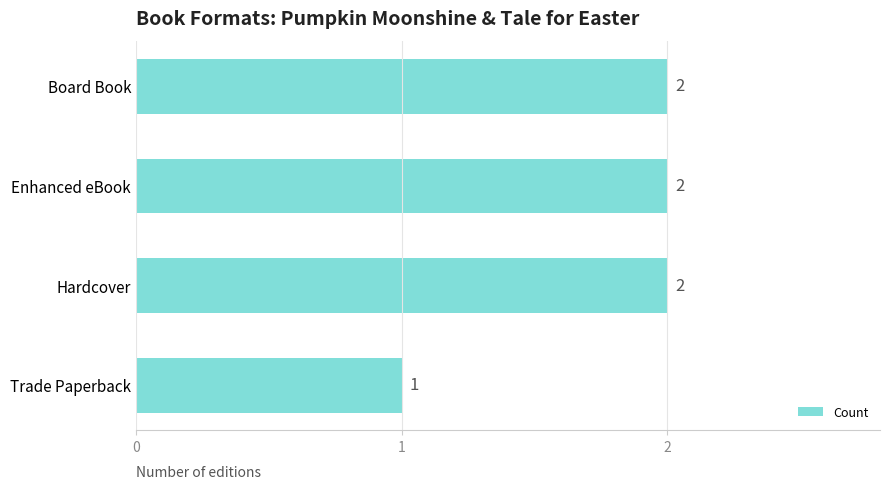

Between Board Book and Trade Paperback, which is larger?

Board Book